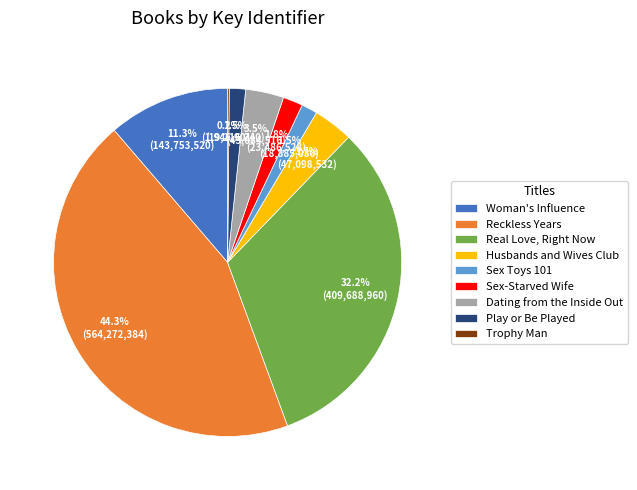

Which slice is the largest?

Reckless Years